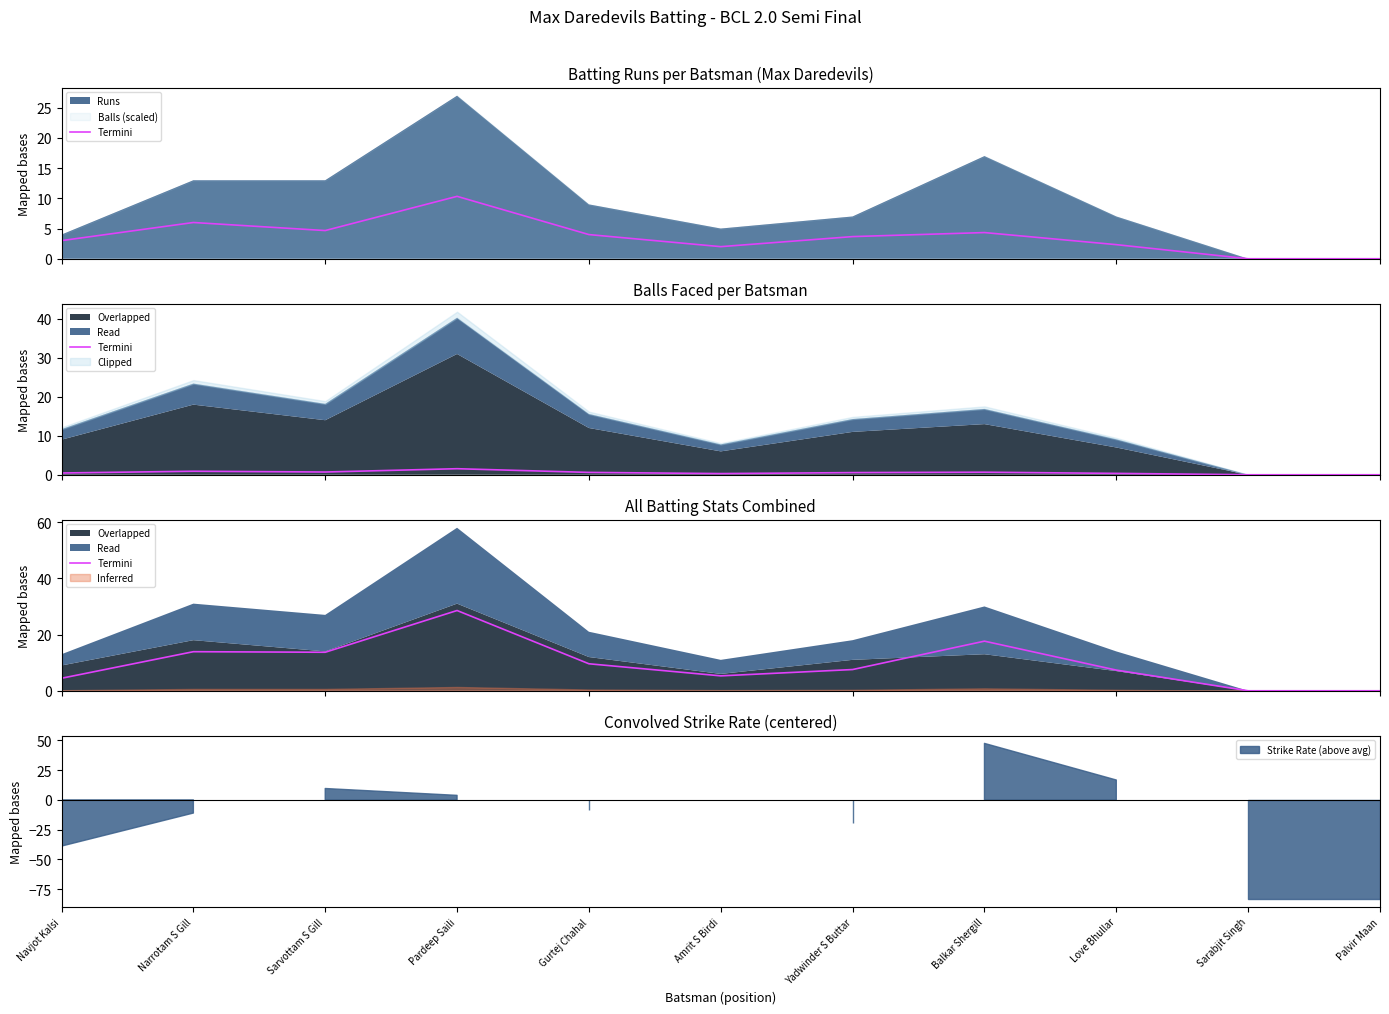

How many values exceed 7?

7